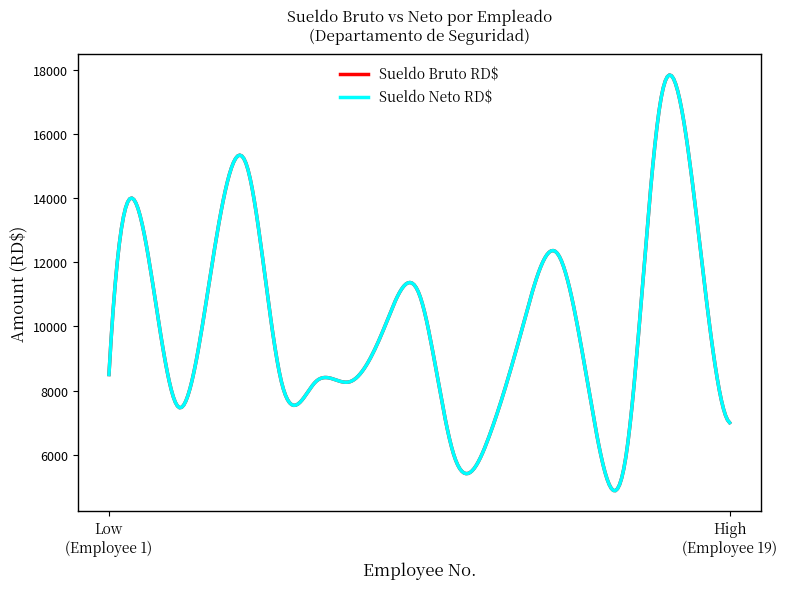

Does the chart display data point markers on the line(s)?

No